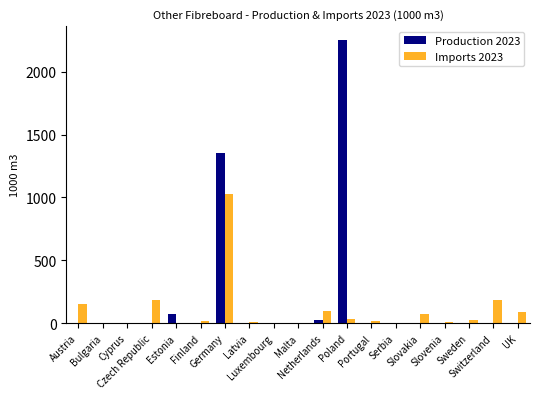

What is the highest value of the Imports 2023 series?

1025.0